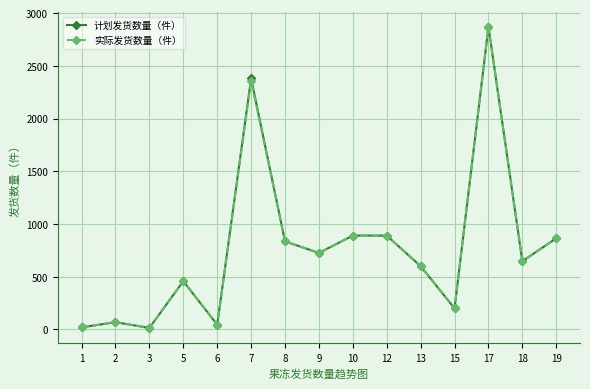

What is the maximum value shown in the chart?

2870